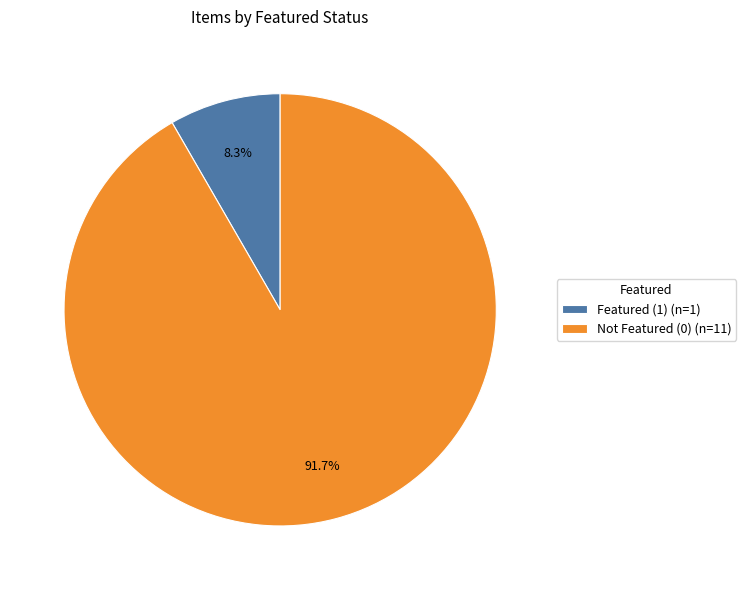

Which slice is the largest?

Not Featured (0) (n=11)